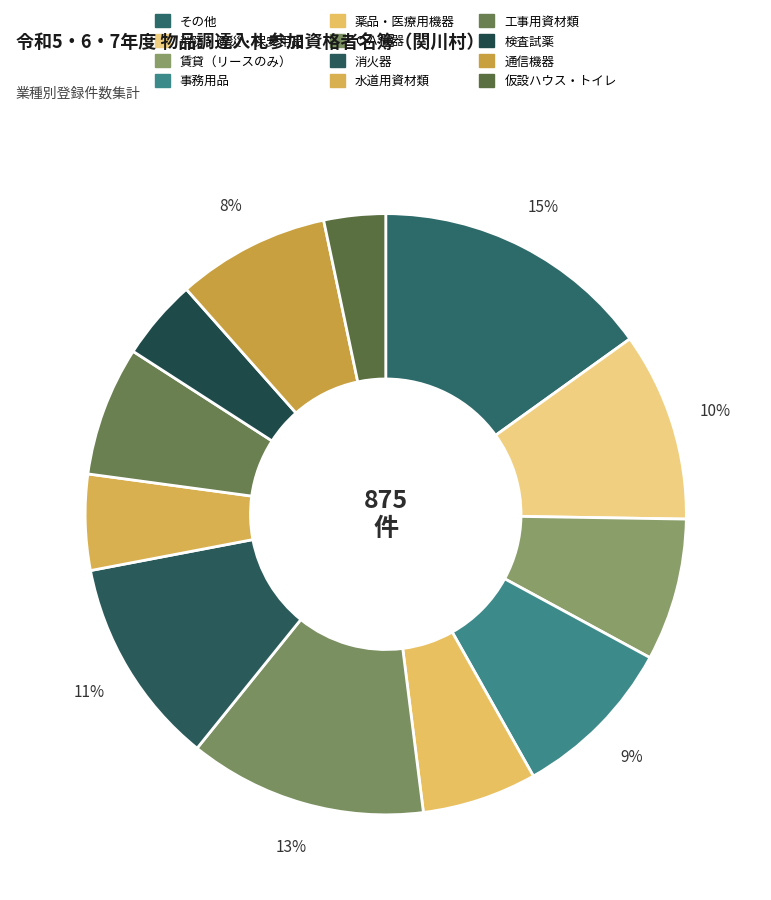

How many segments does this pie chart have?

12